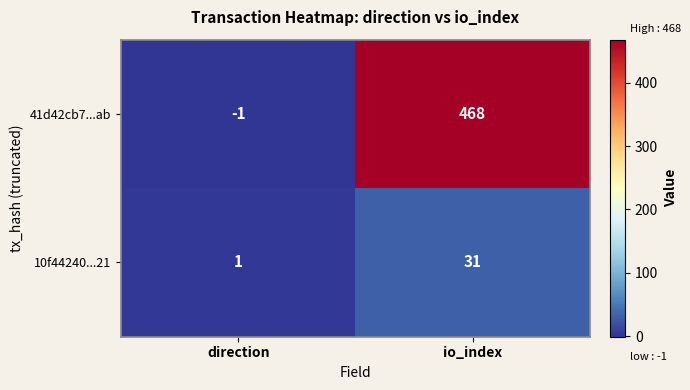

Which label corresponds to the largest value in the chart?

io_index